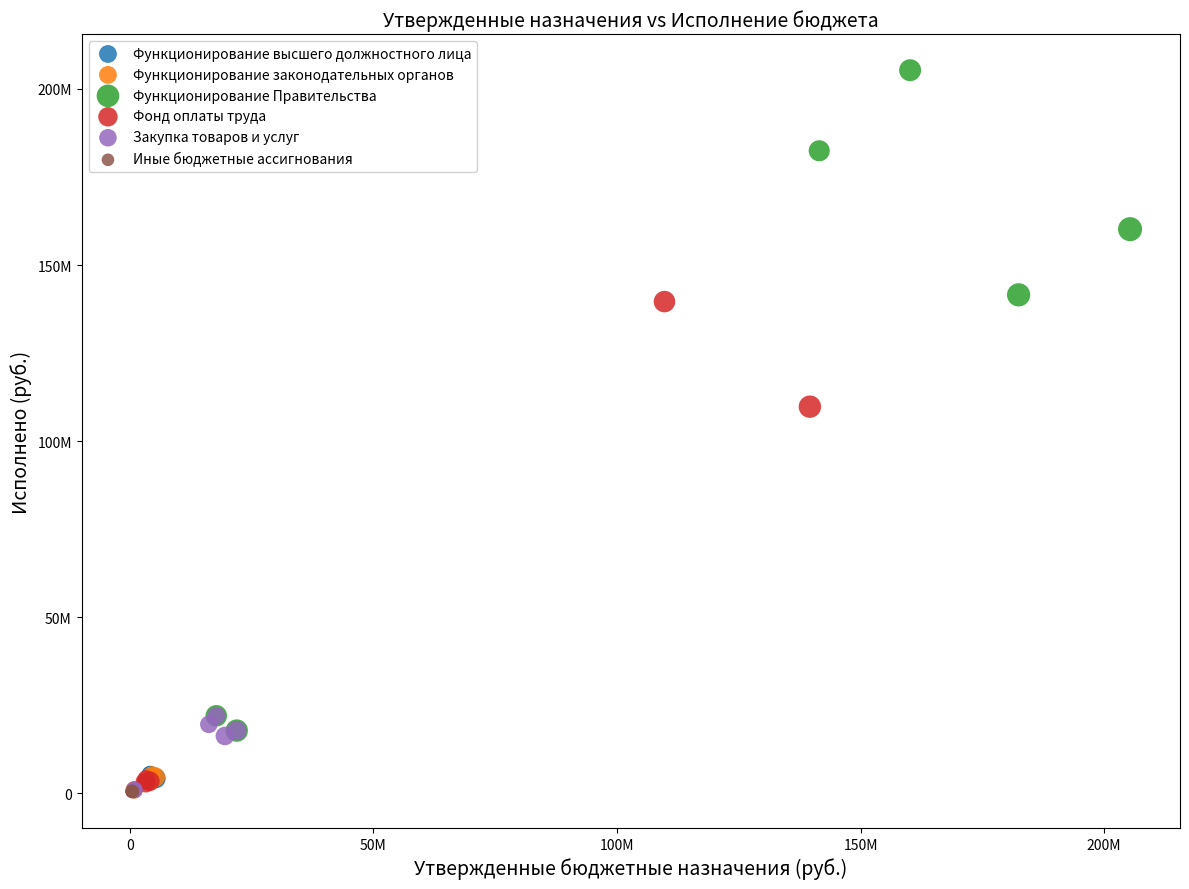

What are all the series names shown in the legend?

Функционирование высшего должностного лица, Функционирование законодательных органов, Функционирование Правительства, Фонд оплаты труда, Закупка товаров и услуг, Иные бюджетные ассигнования